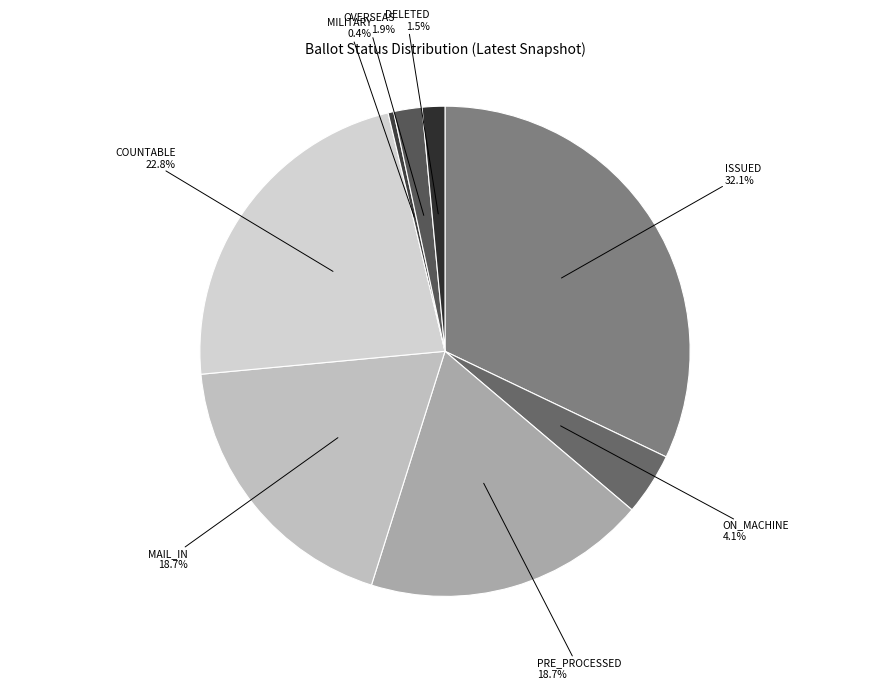

Which category has the biggest portion of the pie?

ISSUED